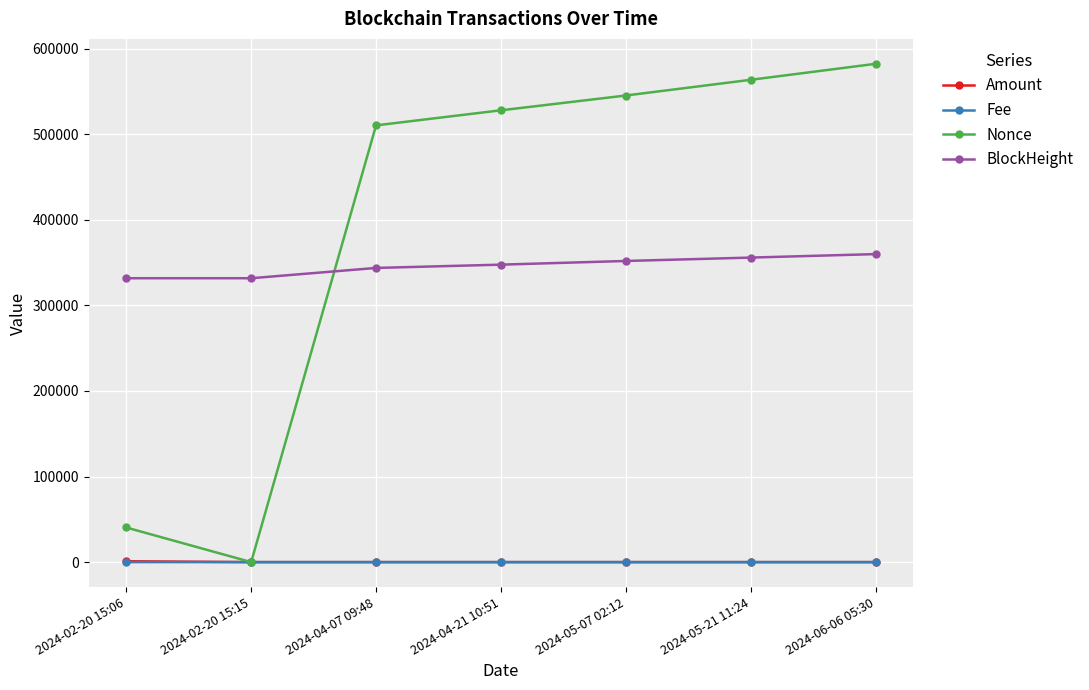

Which series ends up on top after the final intersection of Nonce and BlockHeight?

Nonce